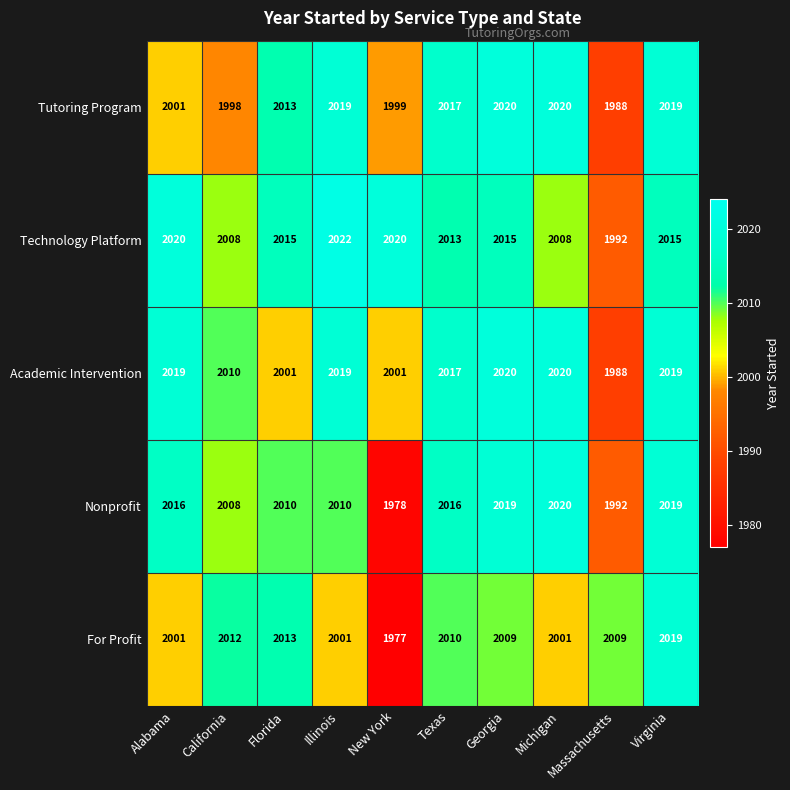

Which label corresponds to the smallest value in the chart?

New York